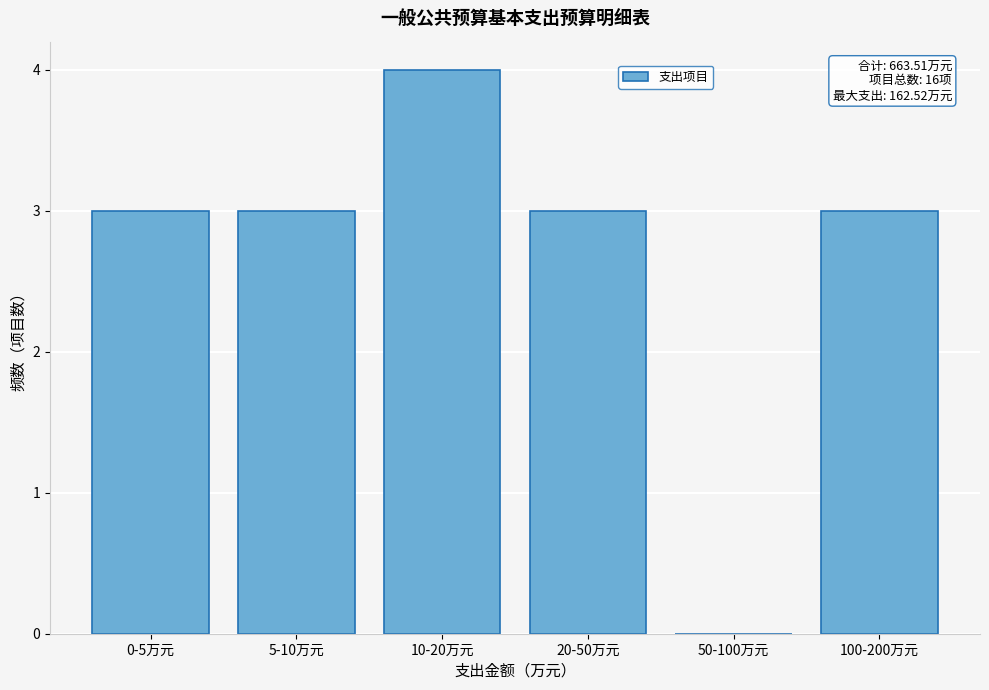

Reading right to left, what are all the values shown in this chart?

100-200万元=3	50-100万元=0	20-50万元=3	10-20万元=4	5-10万元=3	0-5万元=3